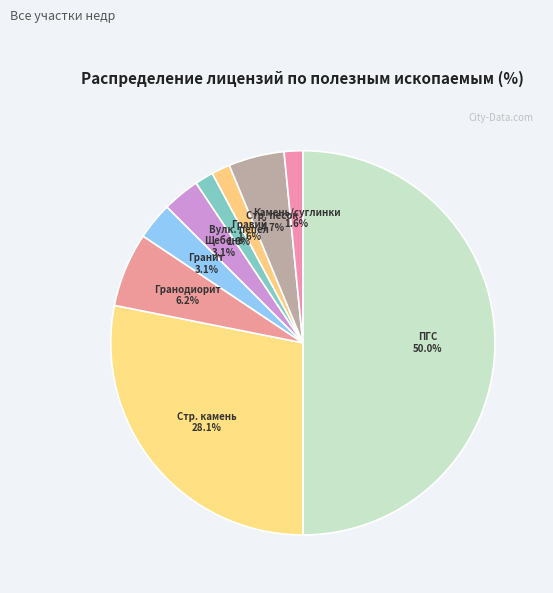

How many slices are in this pie chart?

9